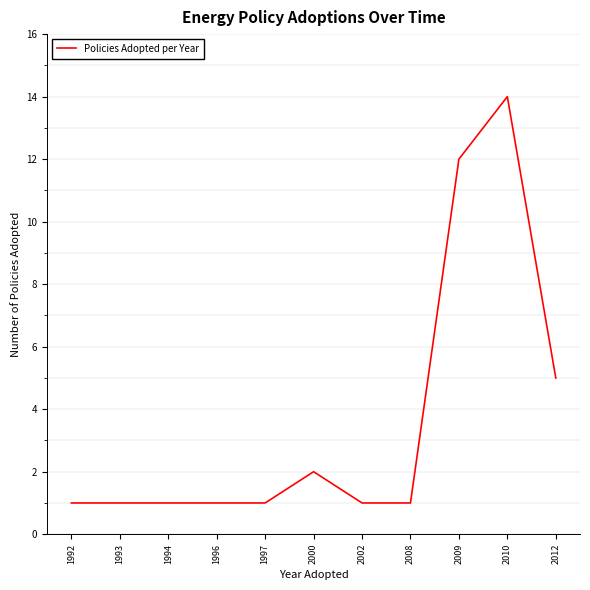

What is the smallest value displayed?

1